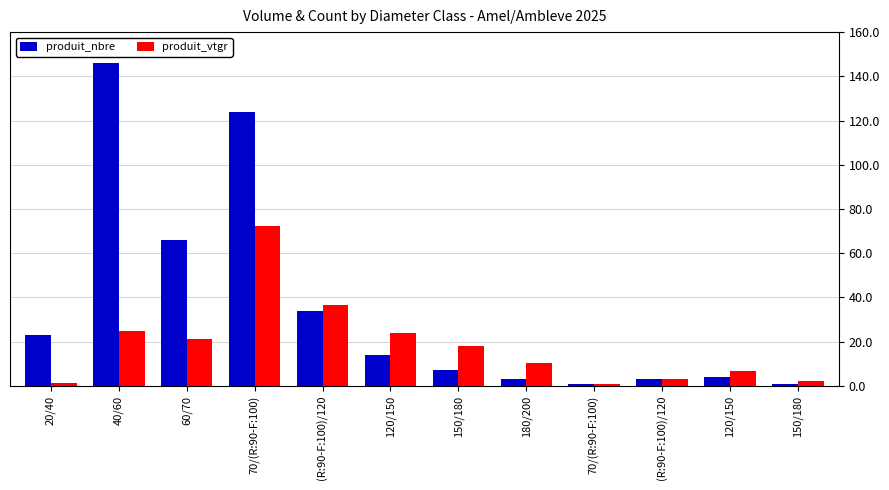

What are all the series names shown in the legend?

produit_nbre, produit_vtgr